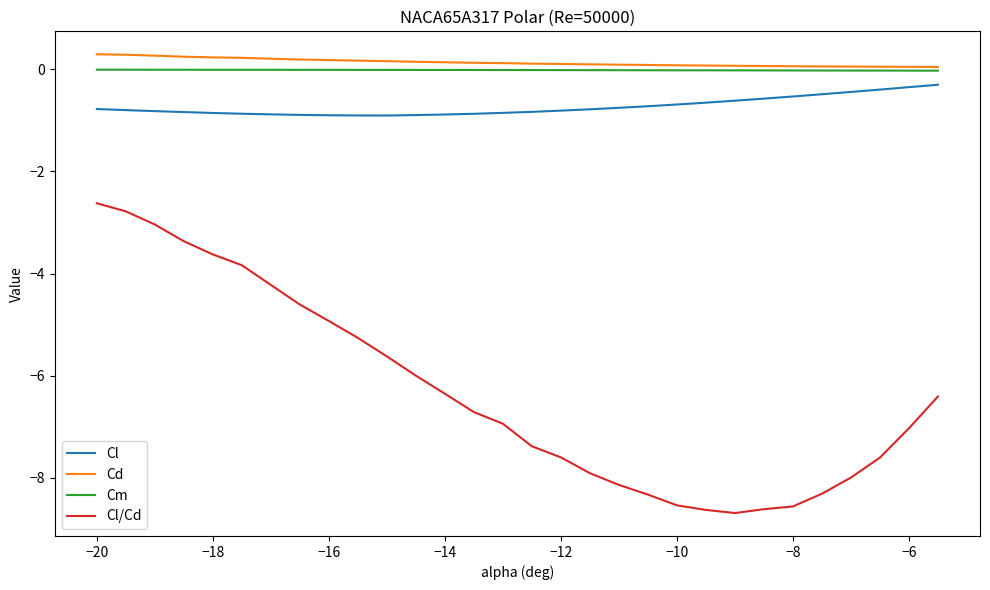

What is the smallest value displayed?

-8.7